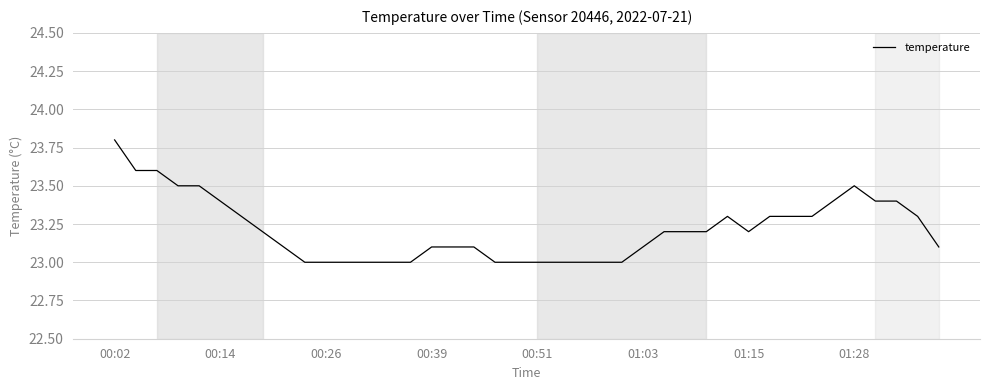

What is the smallest value displayed?

23.0